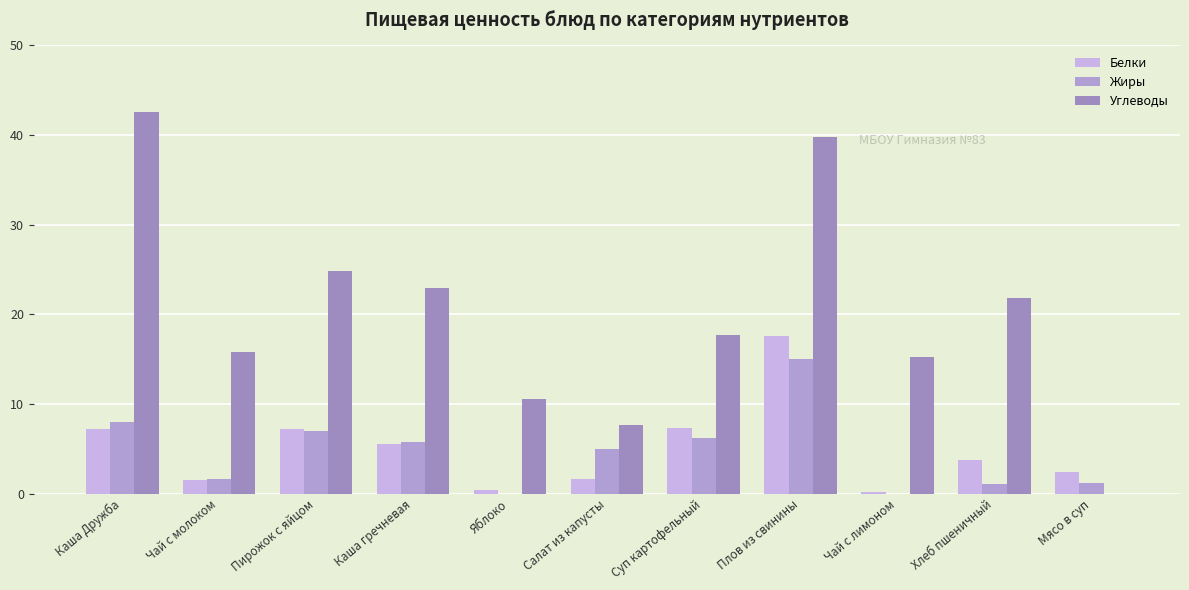

At Хлеб пшеничный, list the series in order from smallest to largest.

Жиры, Белки, Углеводы